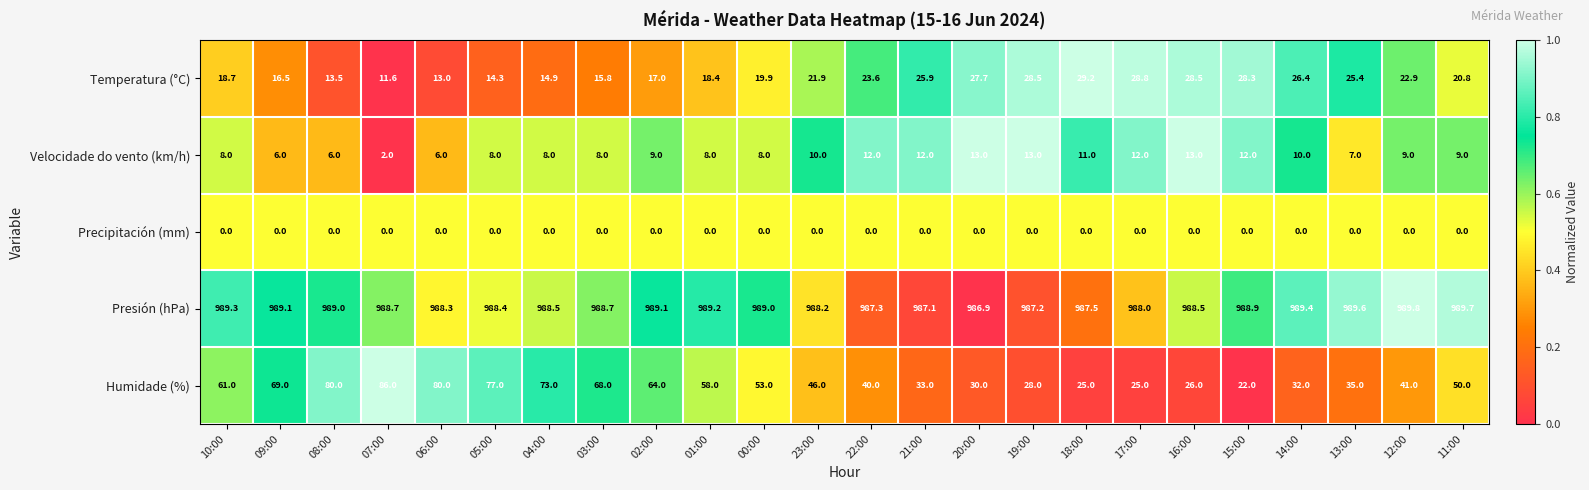

What is the difference between the maximum and second lowest values in the Humidade (%) series?

61.0